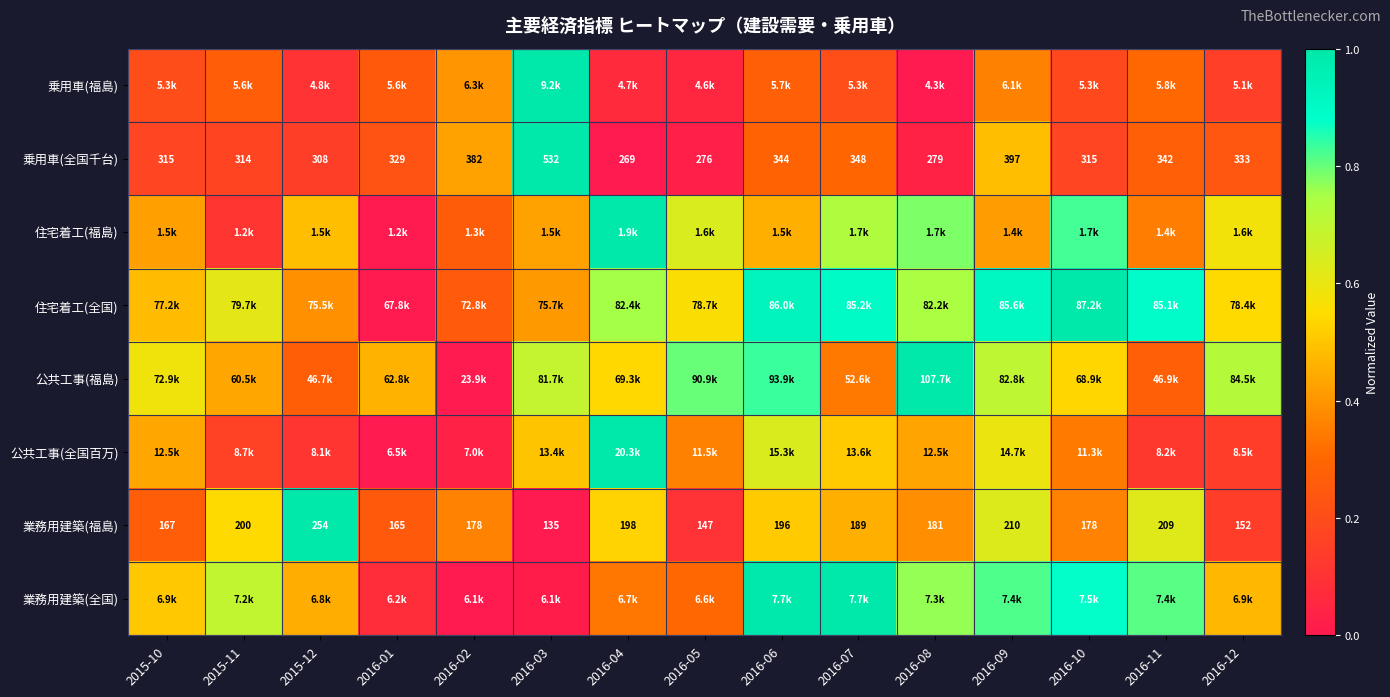

What is the total value across all series at 2016-03?

4.0